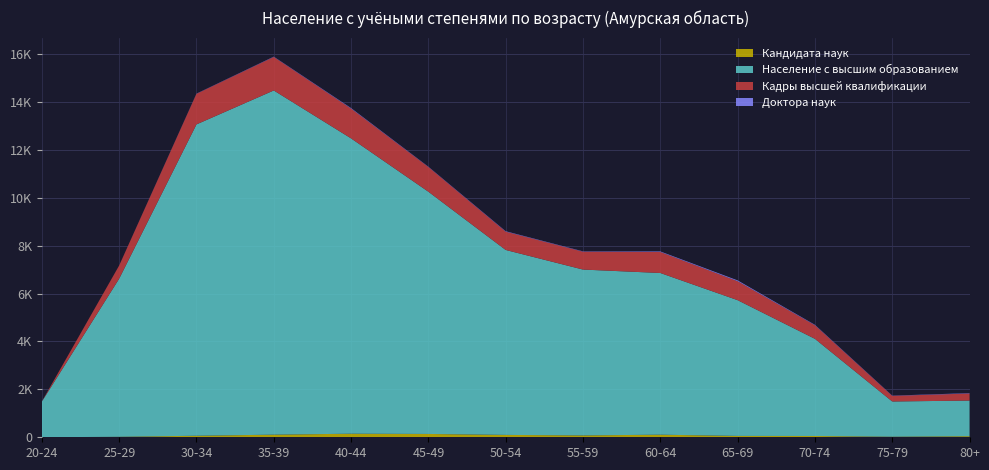

Reading right to left, list all the values displayed in this chart.

Кандидата наук: 80+=45	75-79=24	70-74=54	65-69=57	60-64=108	55-59=78	50-54=99	45-49=139	40-44=149	35-39=109	30-34=64	25-29=21	20-24=1
Население с высшим образованием: 80+=1488	75-79=1470	70-74=4055	65-69=5666	60-64=6750	55-59=6923	50-54=7720	45-49=10111	40-44=12327	35-39=14368	30-34=12996	25-29=6598	20-24=1488
Кадры высшей квалификации: 80+=294	75-79=235	70-74=568	65-69=791	60-64=877	55-59=746	50-54=764	45-49=1032	40-44=1244	35-39=1399	30-34=1277	25-29=550	20-24=4
Доктора наук: 80+=16	75-79=10	70-74=18	65-69=35	60-64=23	55-59=14	50-54=18	45-49=13	40-44=22	35-39=13	30-34=9	25-29=2	20-24=0